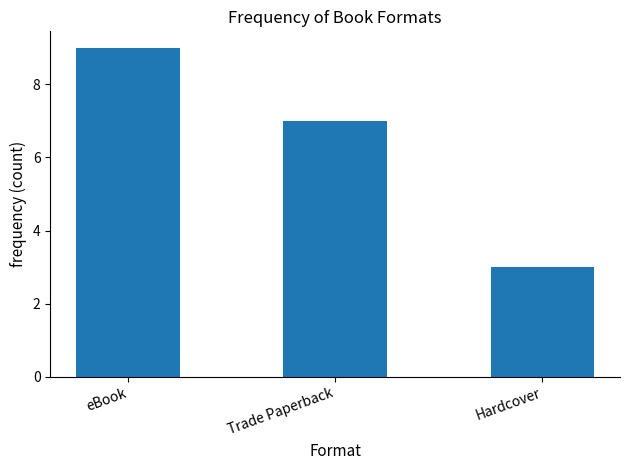

Which label corresponds to the largest value in the chart?

eBook